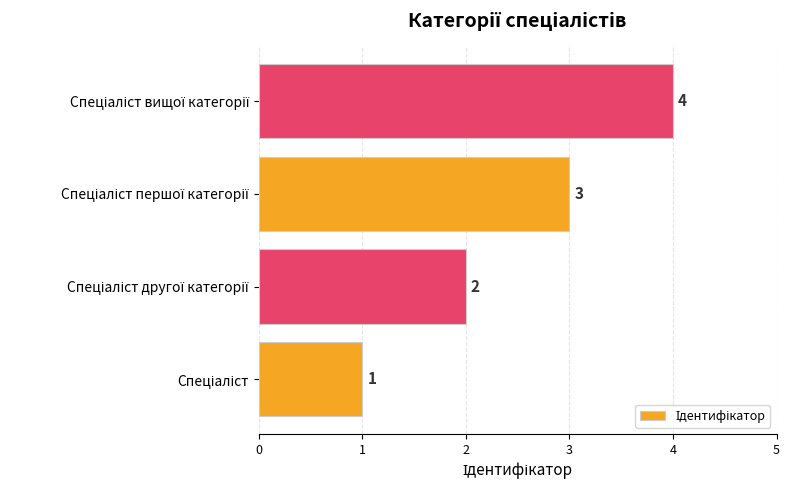

How many values are between 2 and 4?

3